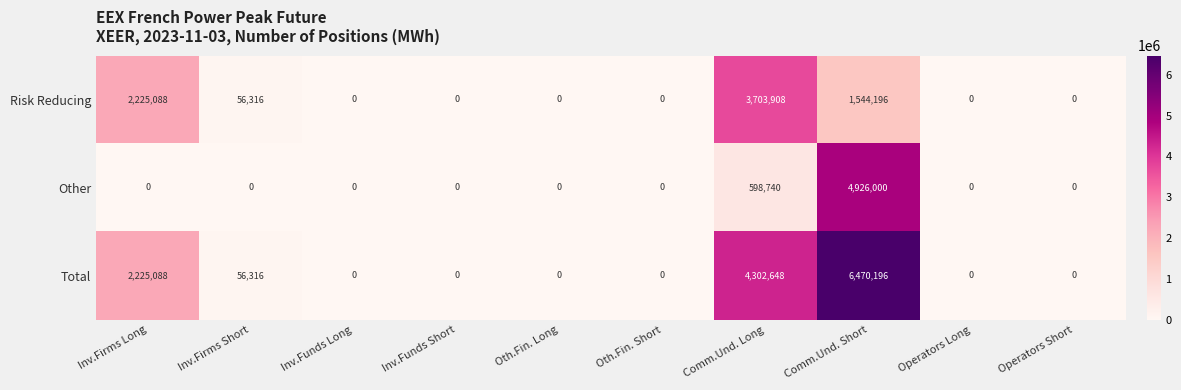

Is it true that Other equals 0 at Operators Short?

True